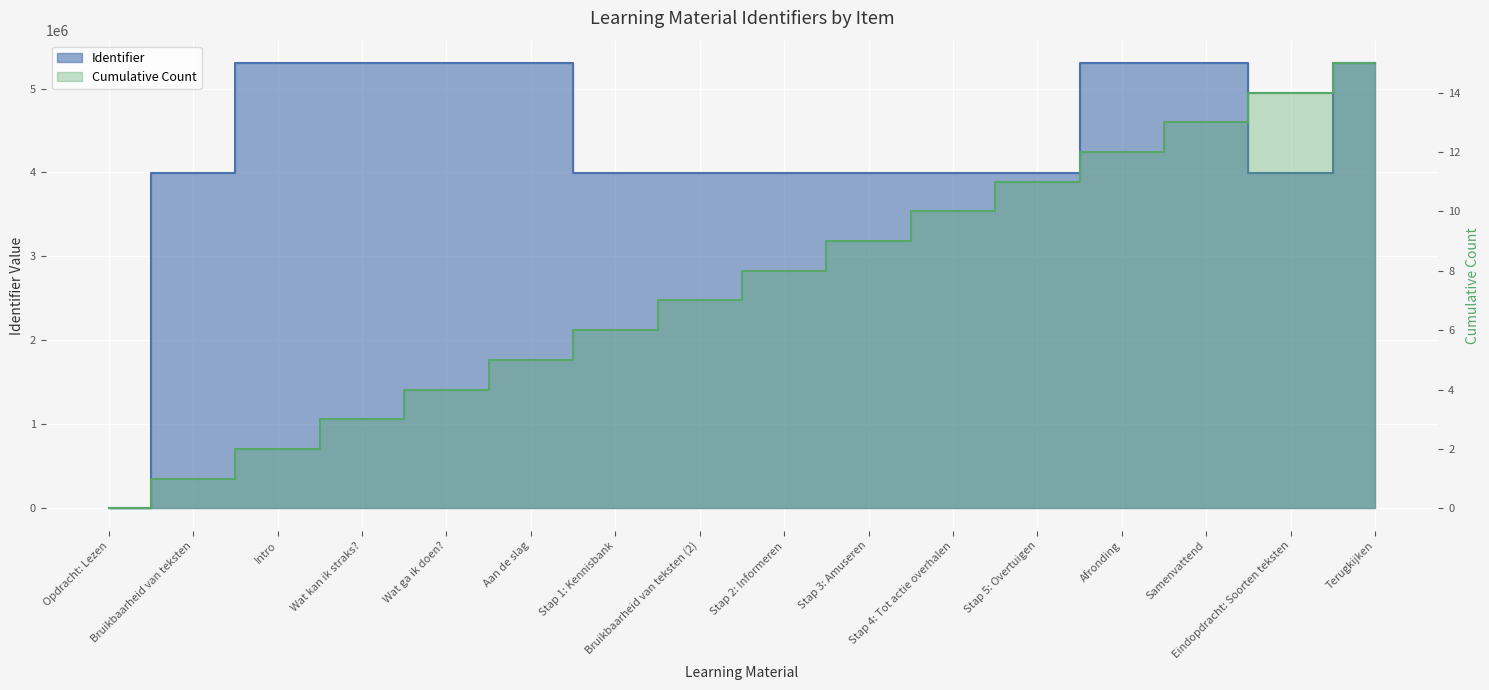

At which label does the data first exceed 3988645?

Intro